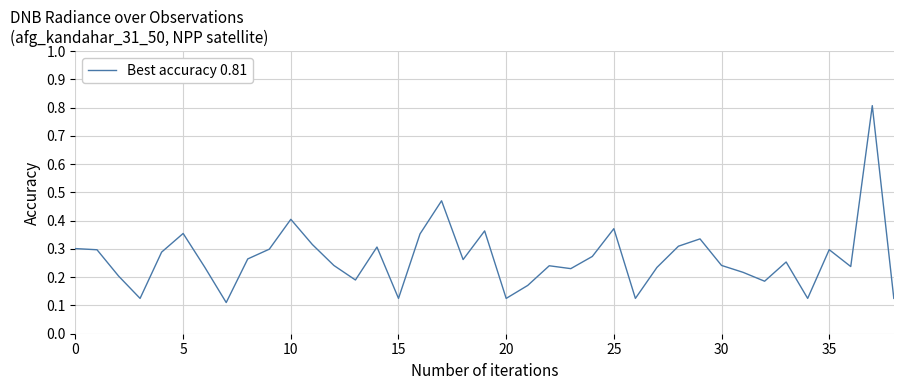

What is the greatest value displayed?

0.8